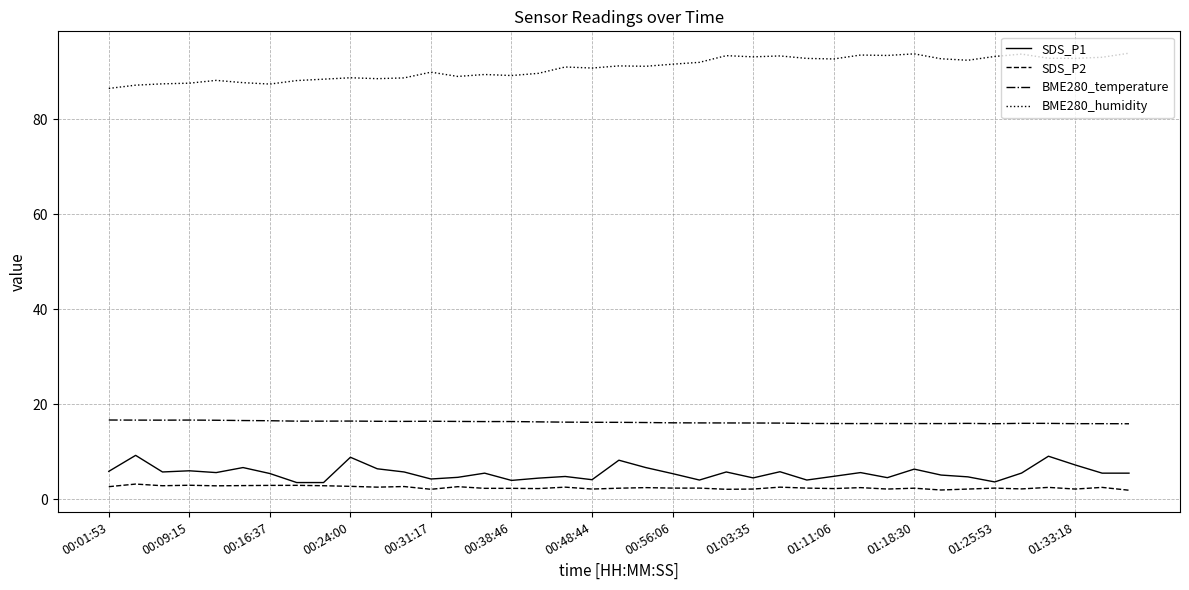

List the series in order of their peak value, lowest first.

SDS_P2, SDS_P1, BME280_temperature, BME280_humidity